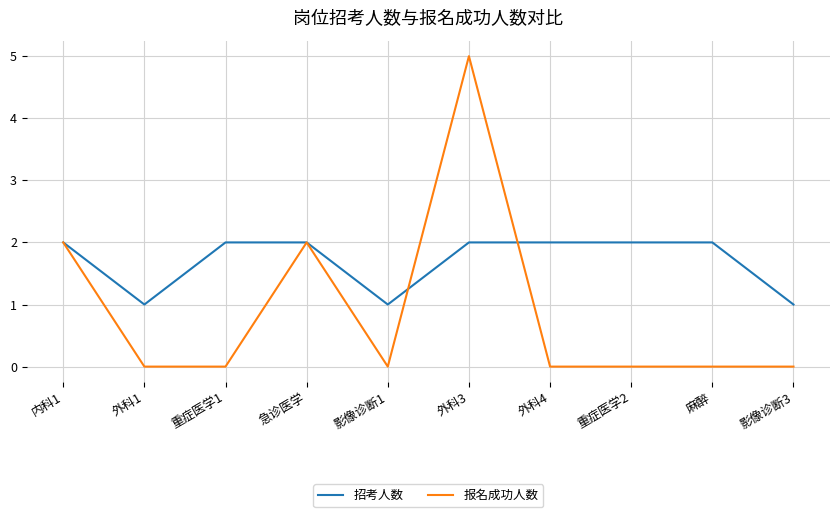

How many 招考人数 values are between 1 and 2?

10